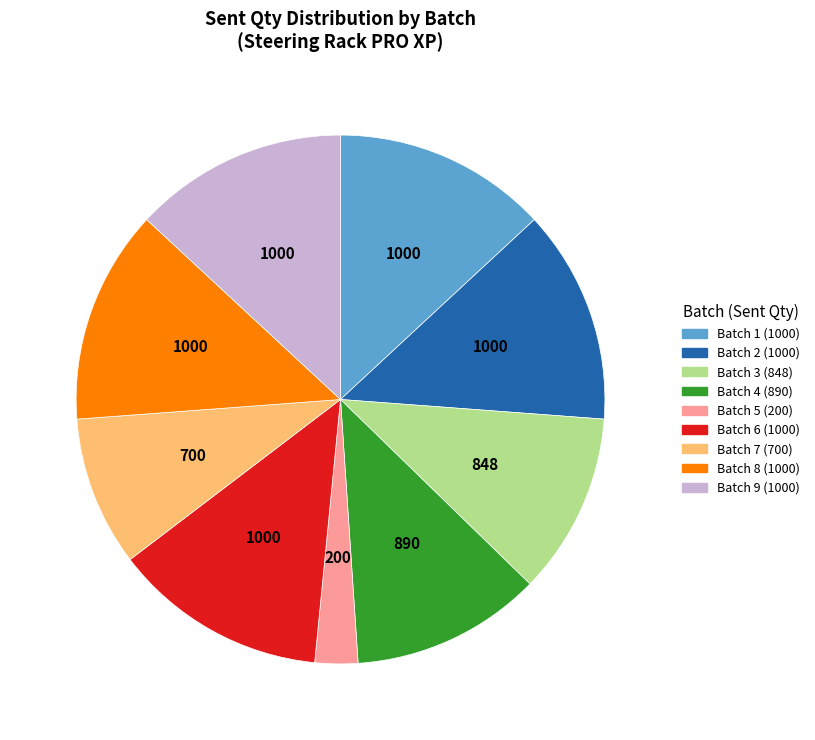

Is there any slice that represents more than half of the pie?

No